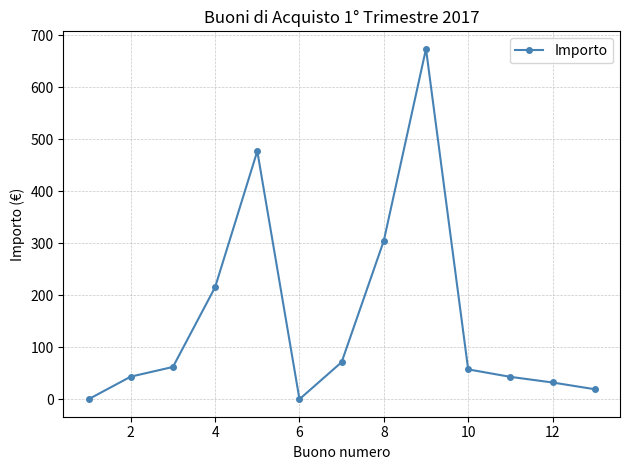

How many data points does each series have?

13